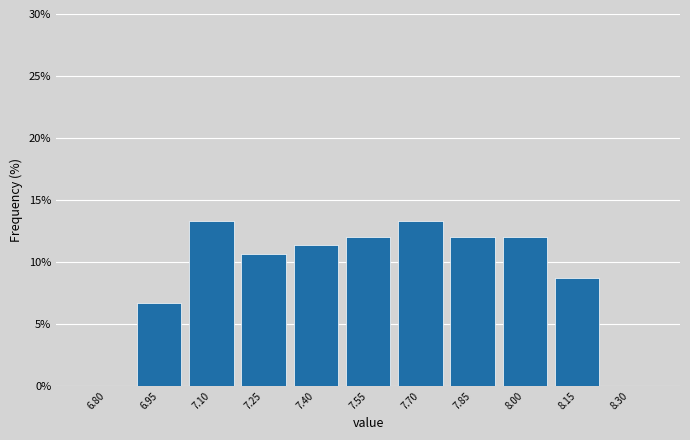

Reading left to right, what are all the values shown in this chart?

6.80=0.0	6.95=6.7	7.10=13.3	7.25=10.7	7.40=11.3	7.55=12.0	7.70=13.3	7.85=12.0	8.00=12.0	8.15=8.7	8.30=0.0